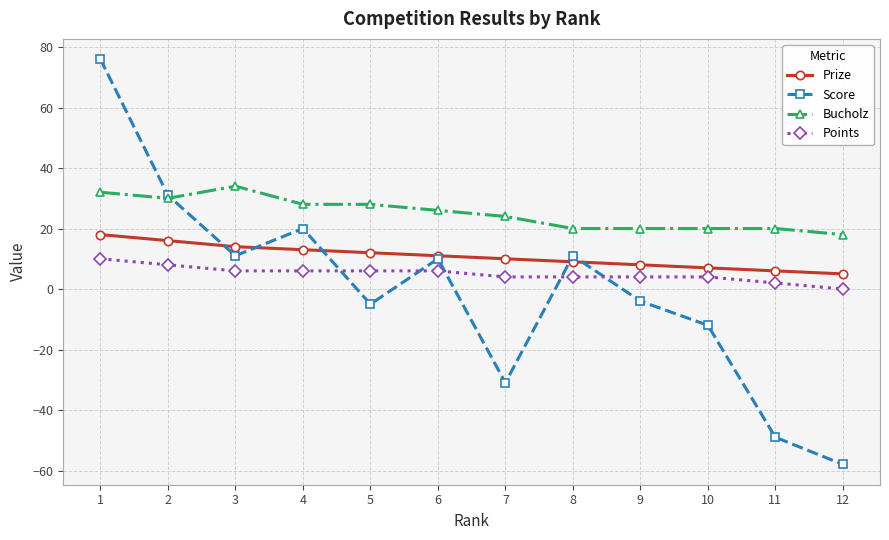

What is the value of the Prize point at the 2nd from the left?

16